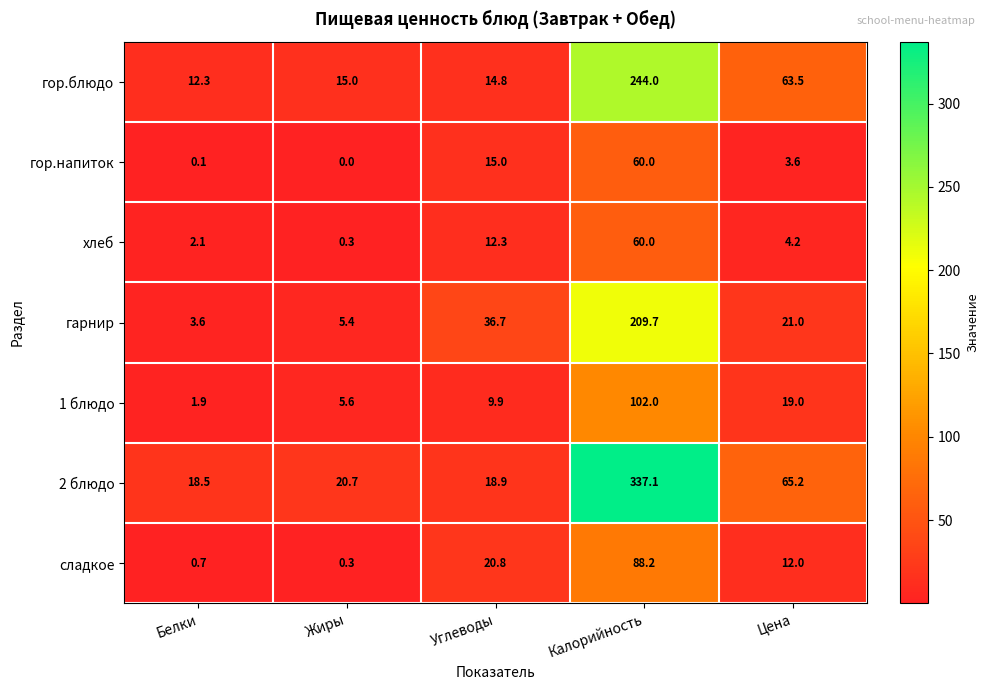

At which label is сладкое closest to 44?

Углеводы